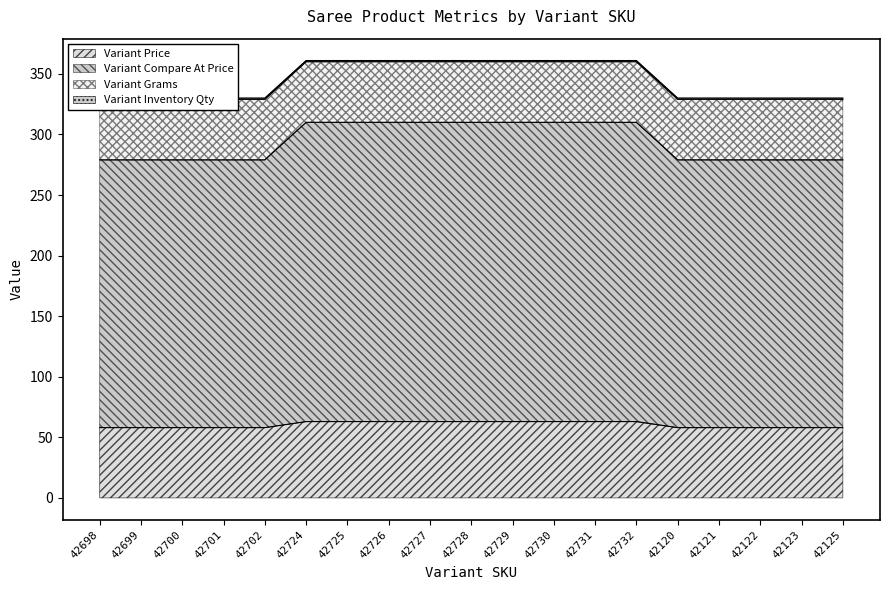

Which series has the widest spread of values?

Variant Compare At Price